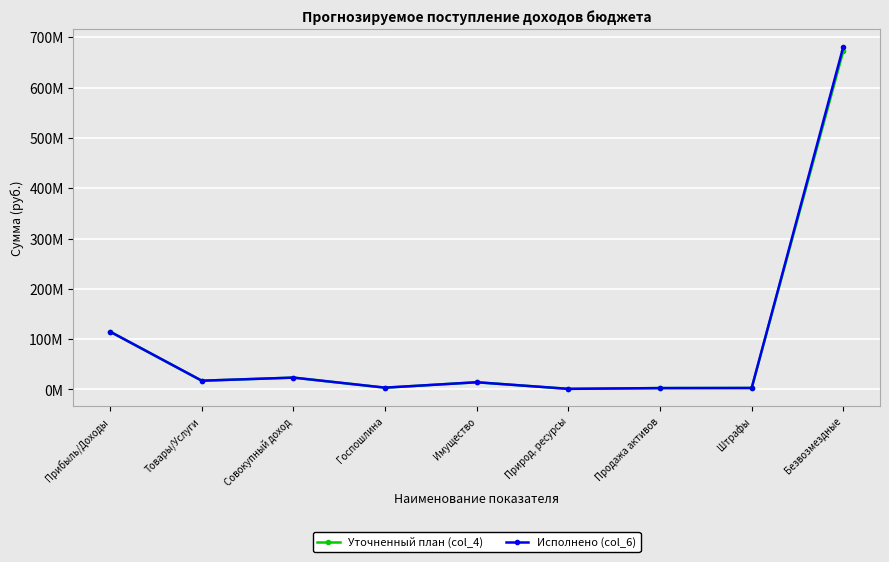

What is the lowest value of the Исполнено (col_6) series?

1254000.0